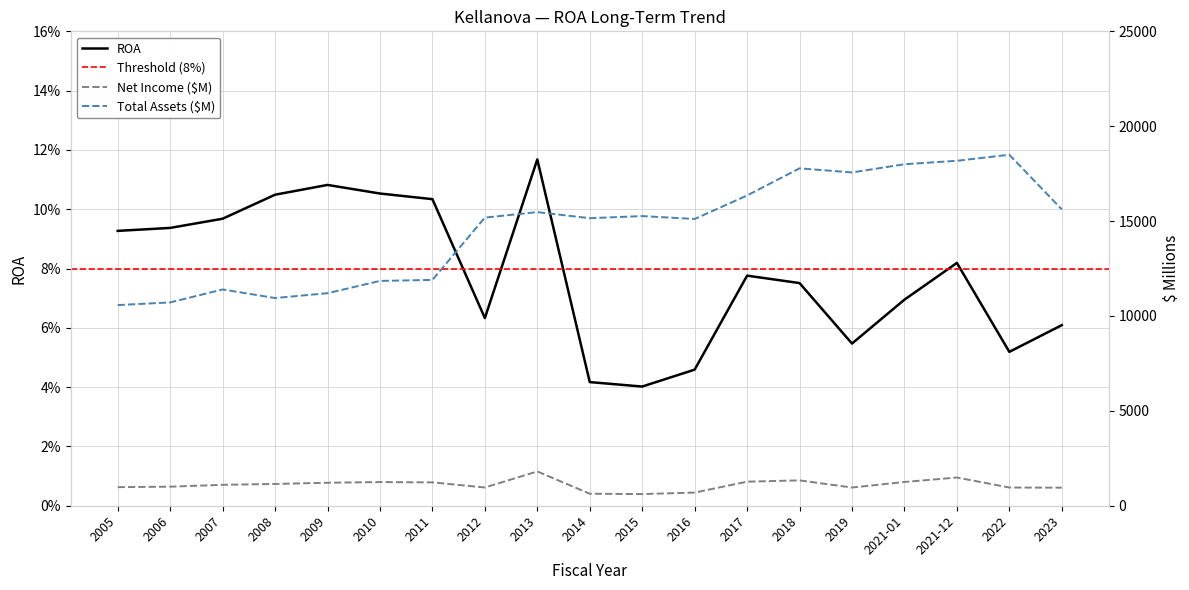

Reading left to right, list all the values displayed in this chart.

ROA: 2005=0.1	2006=0.1	2007=0.1	2008=0.1	2009=0.1	2010=0.1	2011=0.1	2012=0.1	2013=0.1	2014=0.0	2015=0.0	2016=0.0	2017=0.1	2018=0.1	2019=0.1	2021-01=0.1	2021-12=0.1	2022=0.1	2023=0.1
Net Income ($M): 2005=980.0	2006=1004.0	2007=1103.0	2008=1148.0	2009=1212.0	2010=1247.0	2011=1231.0	2012=961.0	2013=1807.0	2014=632.0	2015=614.0	2016=694.0	2017=1269.0	2018=1336.0	2019=960.0	2021-01=1251.0	2021-12=1488.0	2022=960.0	2023=951.0
Total Assets ($M): 2005=10575.0	2006=10714.0	2007=11397.0	2008=10946.0	2009=11200.0	2010=11847.0	2011=11901.0	2012=15184.0	2013=15474.0	2014=15153.0	2015=15265.0	2016=15111.0	2017=16350.0	2018=17780.0	2019=17564.0	2021-01=17996.0	2021-12=18178.0	2022=18496.0	2023=15621.0